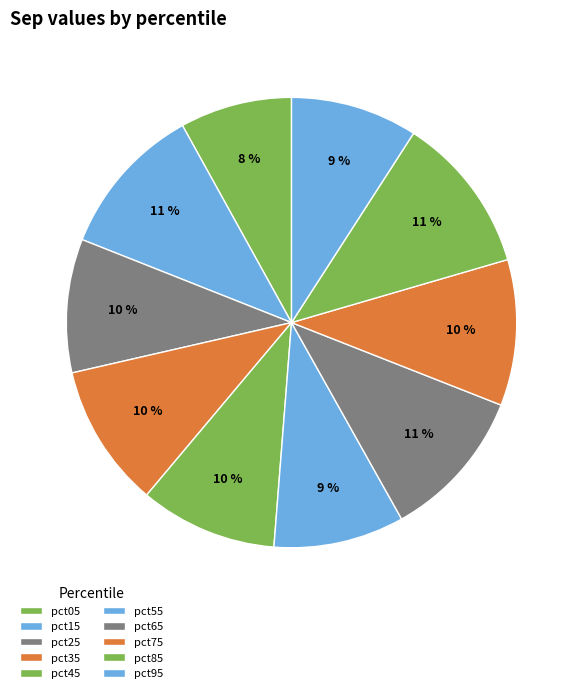

Count the number of slices in the pie.

10